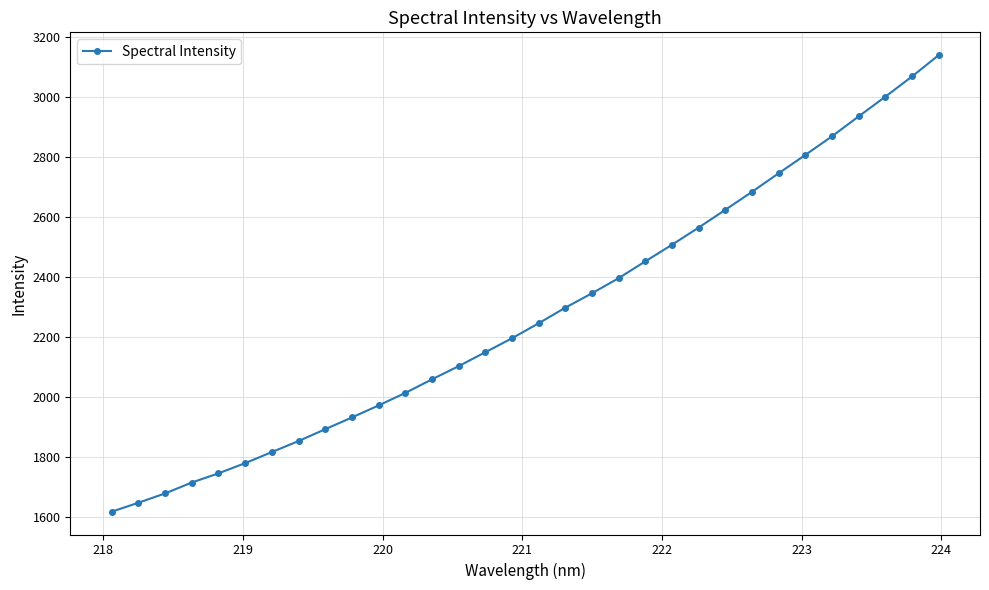

What is the smallest value displayed?

1616.7